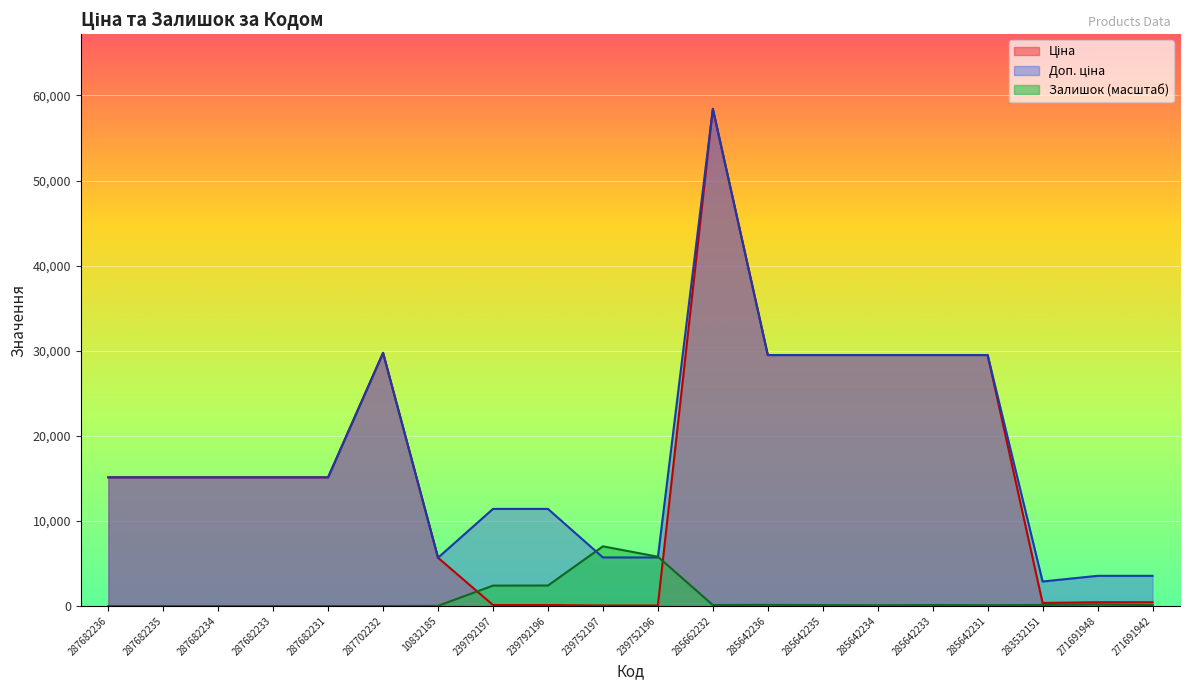

What are all the series names shown in the legend?

Ціна, Доп. ціна, Залишок